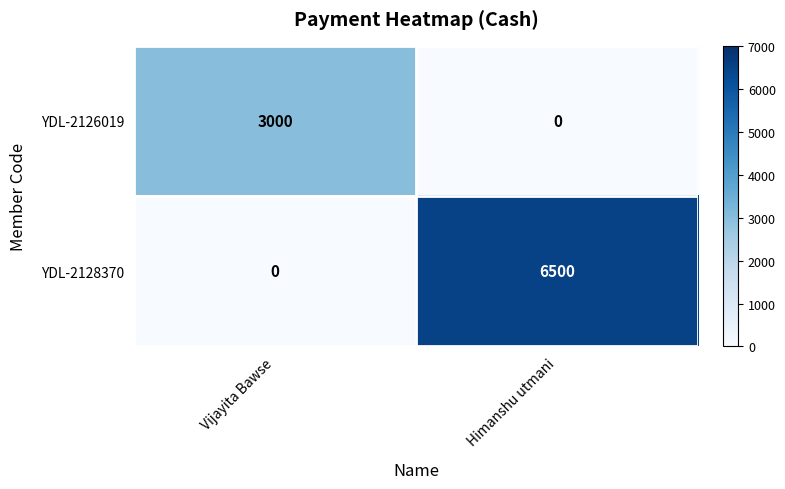

What is the average value of the YDL-2126019 series?

1500